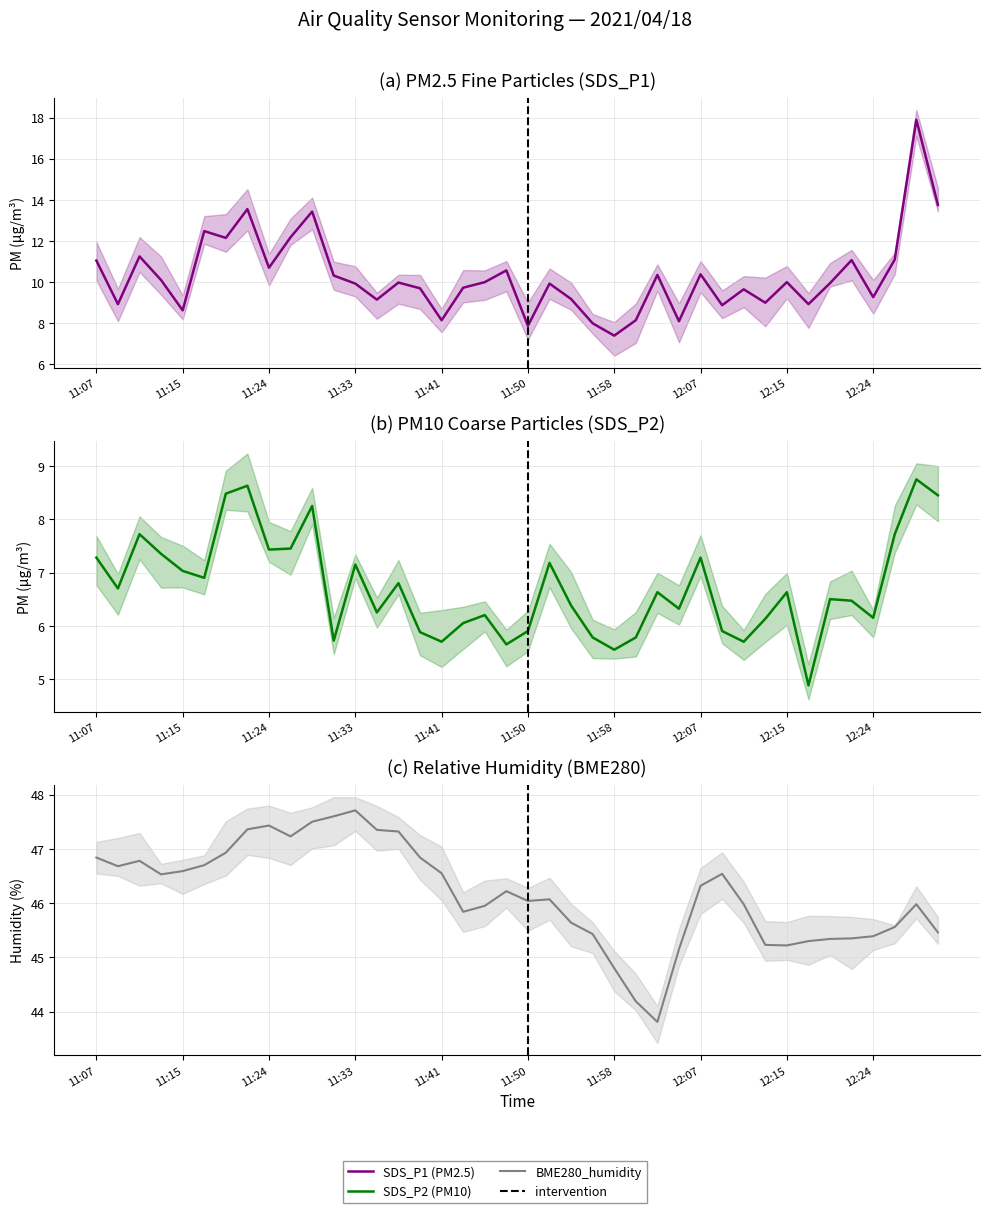

What are all the series names shown in the legend?

SDS_P1, SDS_P2, BME280_humidity